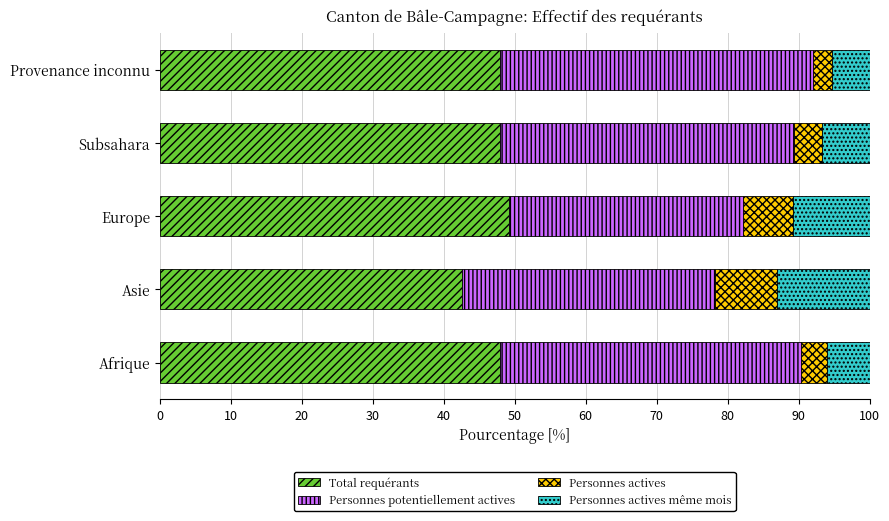

What is the lowest value of the Total requérants series?

42.6